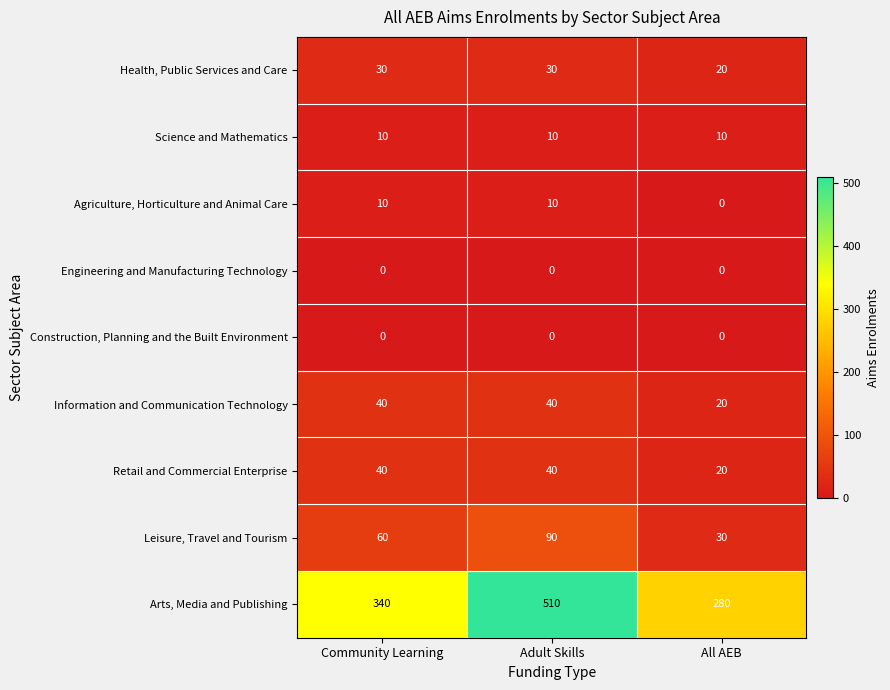

True or false: Information and Communication Technology has a value of 20 at All AEB.

True